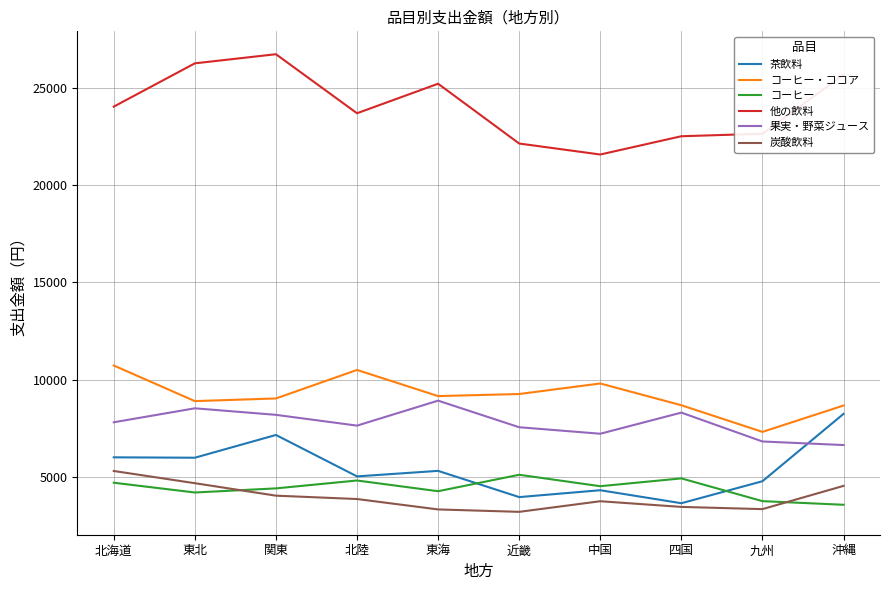

What is the spread (max minus min) of values at 四国?

19088